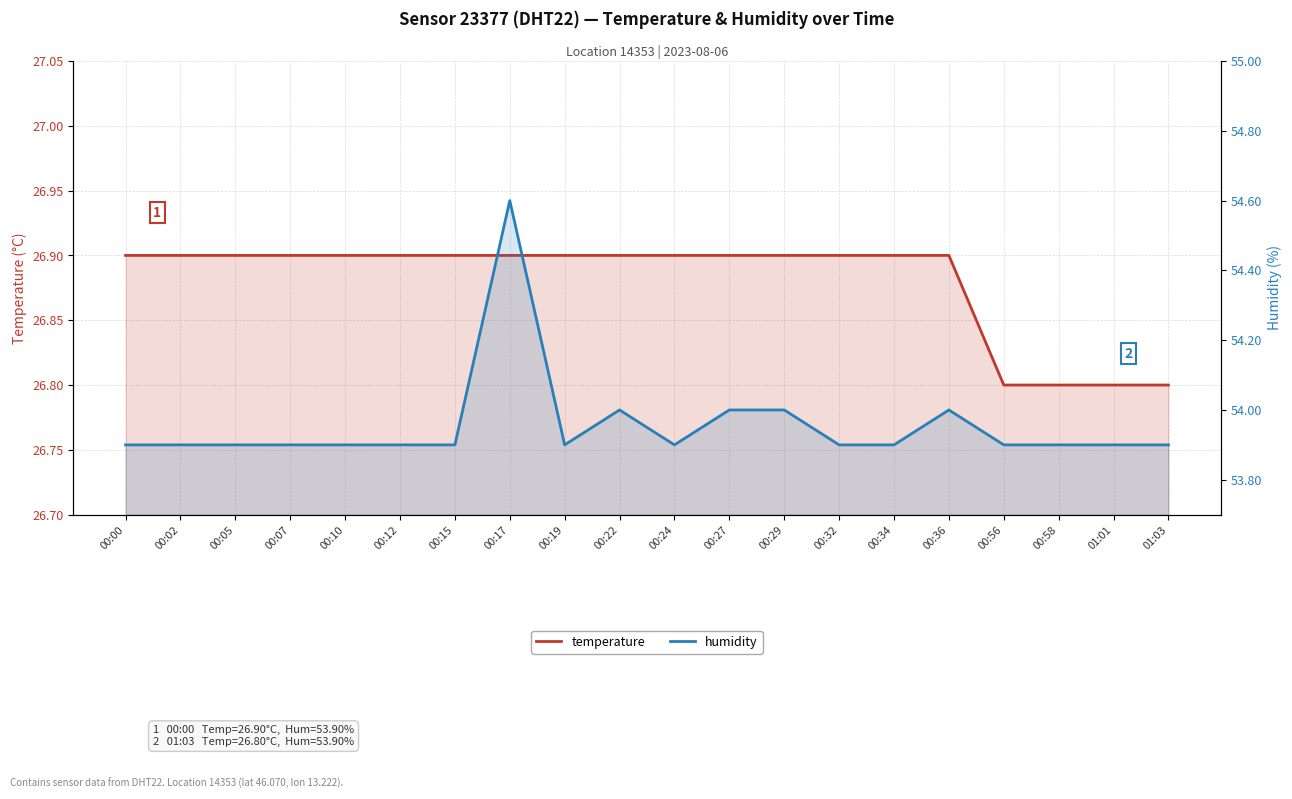

The value of temperature at 00:02 is 35.3. True or false?

False